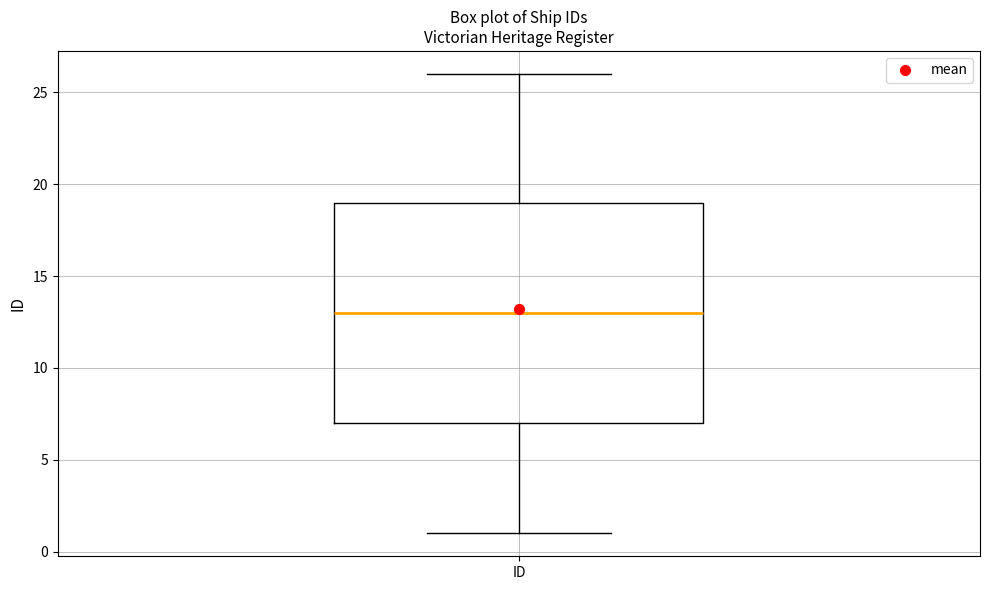

Read this box plot against the y-axis: the position of the median line, the range covered by the box, and the ends of both whiskers. The values are not printed on the chart, so give them approximately, as read against the axis.

median 13, box 7 to 19, whiskers 1 to 26